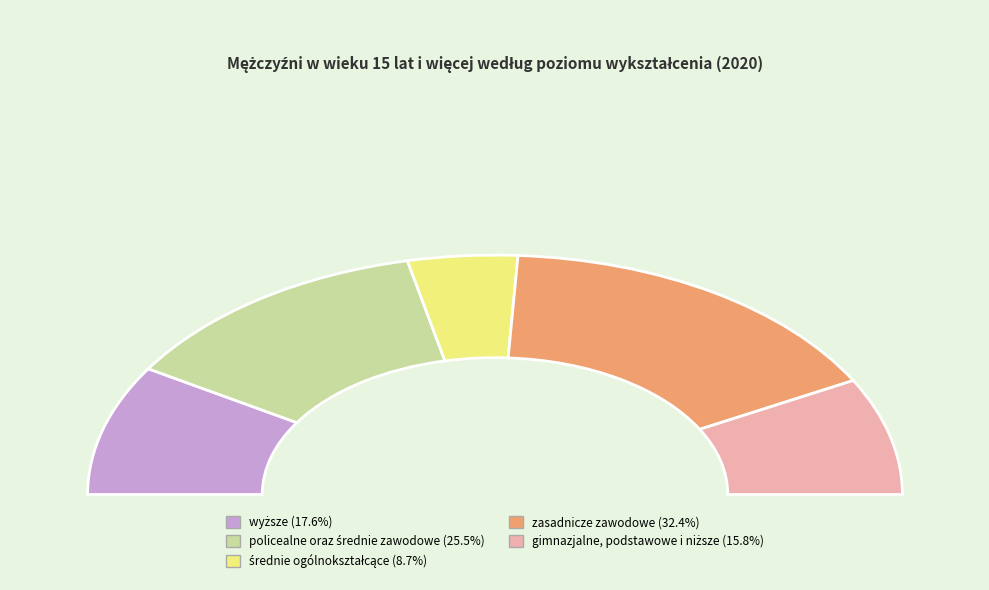

To the nearest percent, what portion does średnie ogólnokształcące represent?

9%